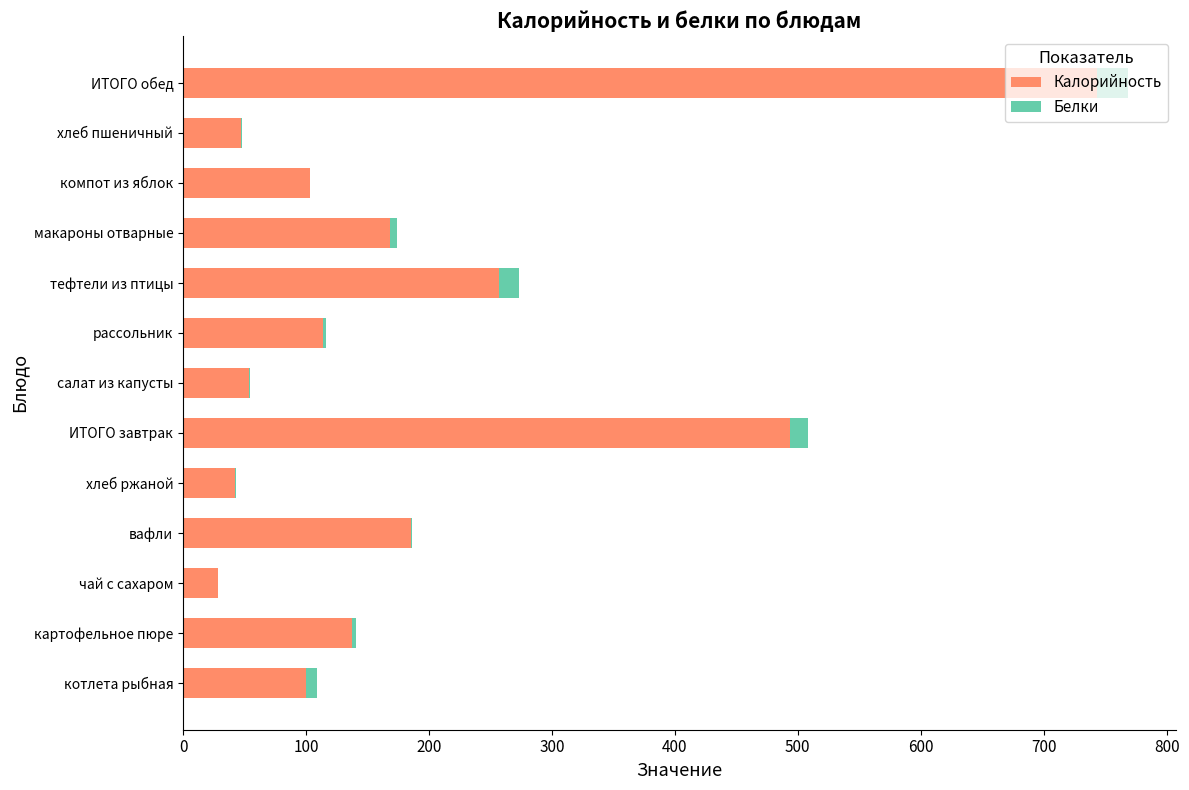

What are all the series names shown in the legend?

Калорийность, Белки